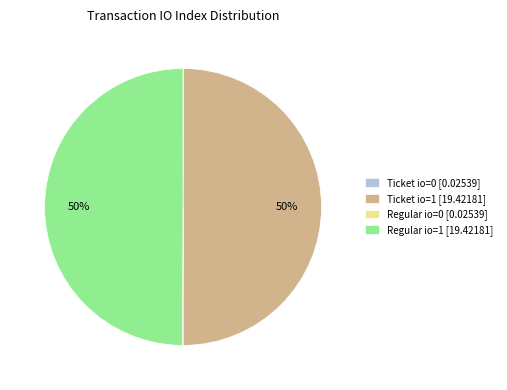

To the nearest percent, what is the average slice percentage?

25%